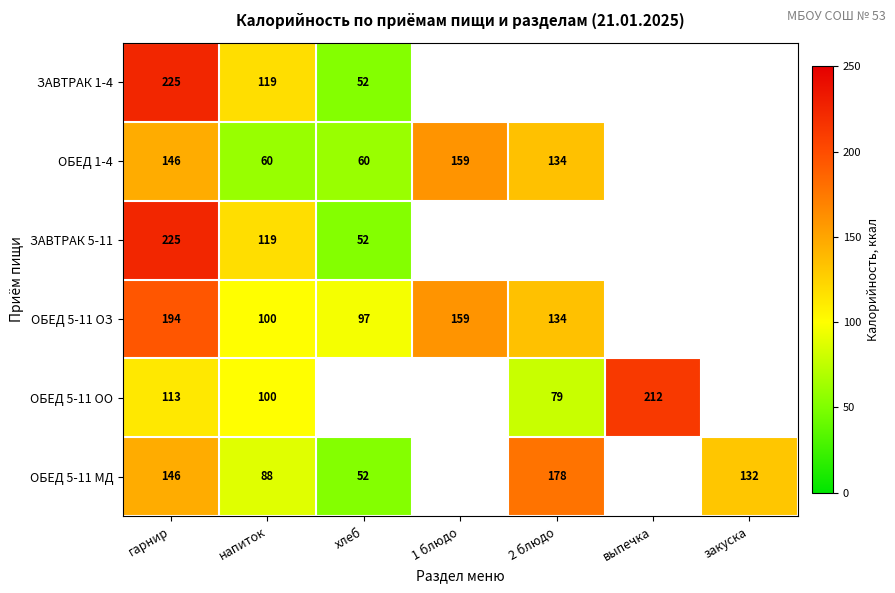

Is it true that ОБЕД 5-11 ОЗ equals 46.5 at хлеб?

False